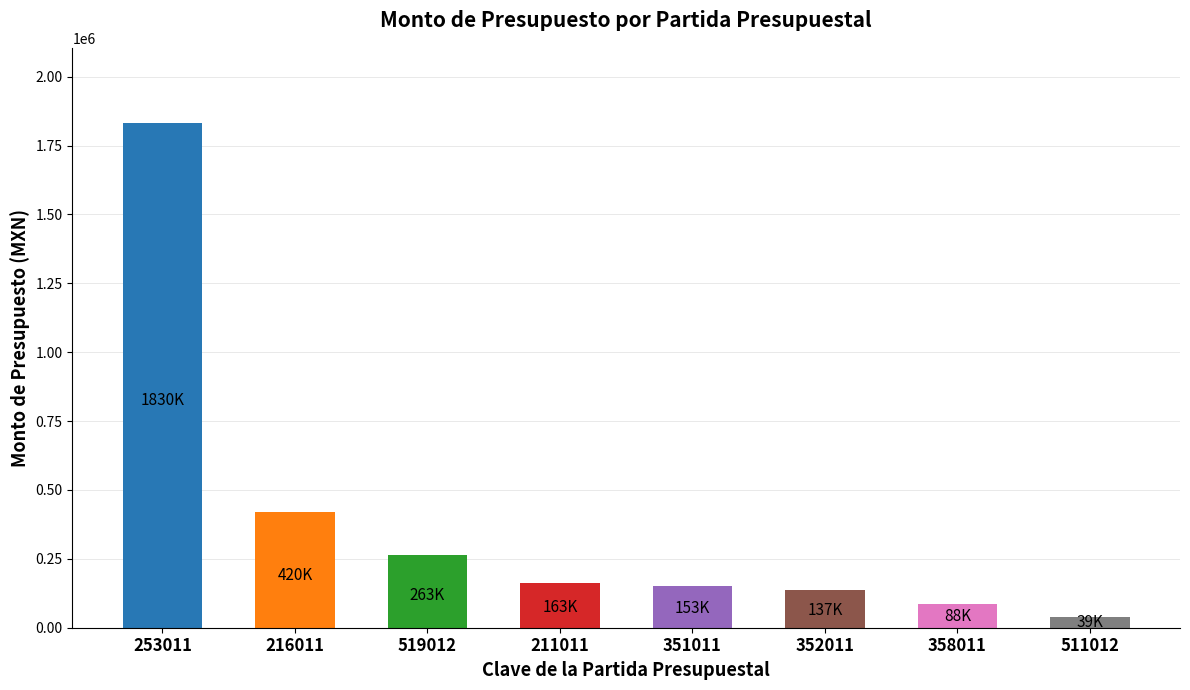

How many bars are there in total?

8